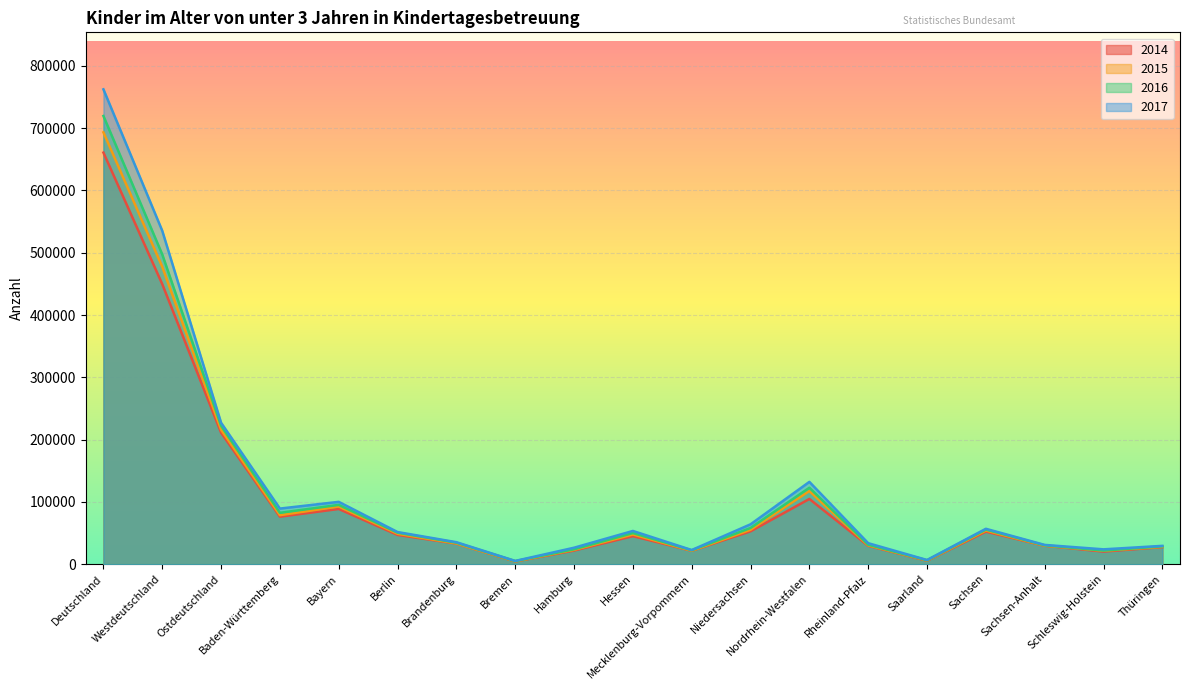

What is the average value of the 2016 series?

113614